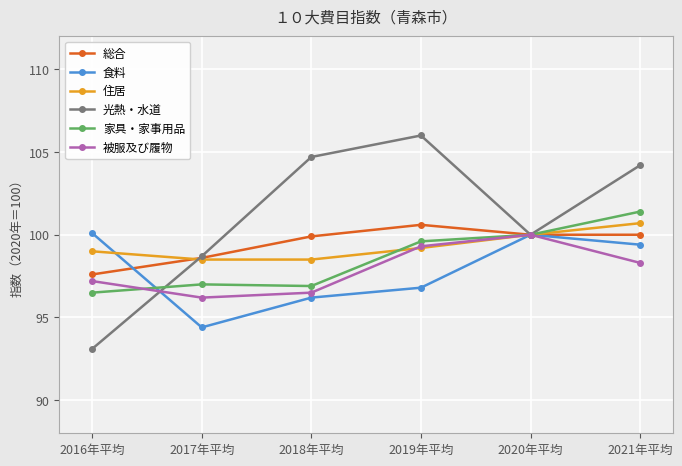

What is the value of the 被服及び履物 point at the 1st from the left?

97.2